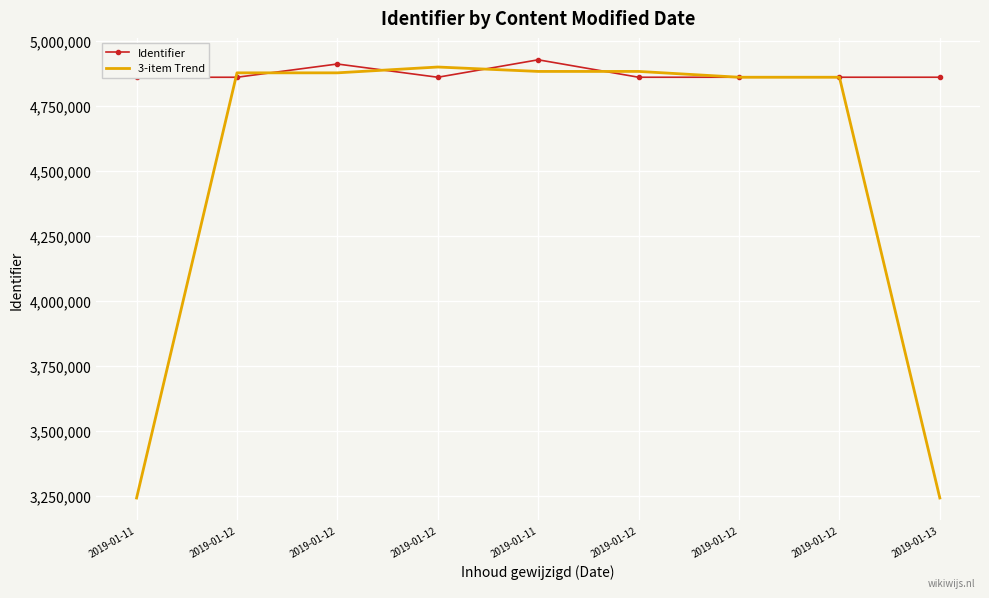

True or false: Identifier has more than 2 points higher than both neighbors.

False